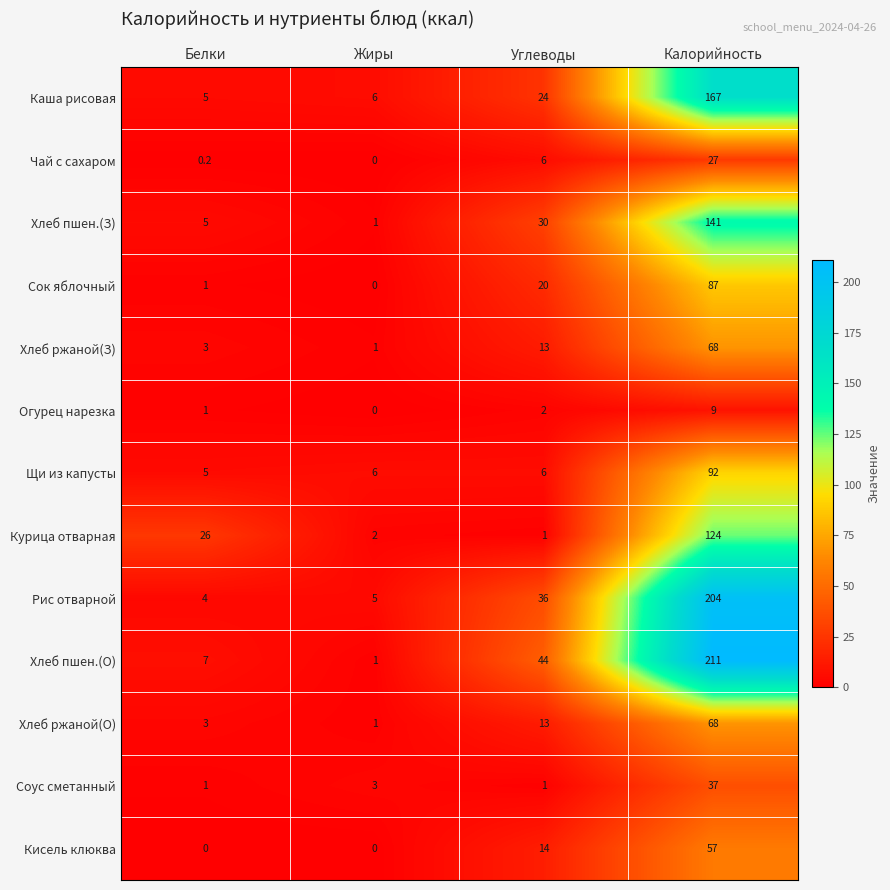

Read the Огурец нарезка value at Углеводы.

2.0